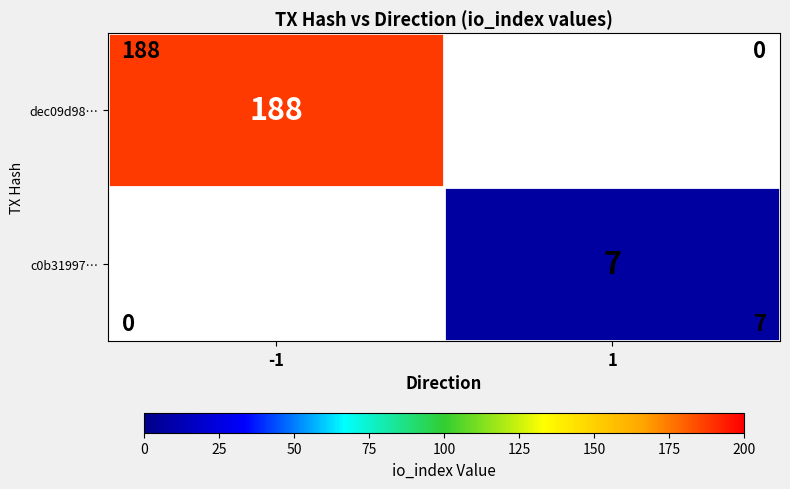

Is it true that dec09d98… equals 312 at -1?

False